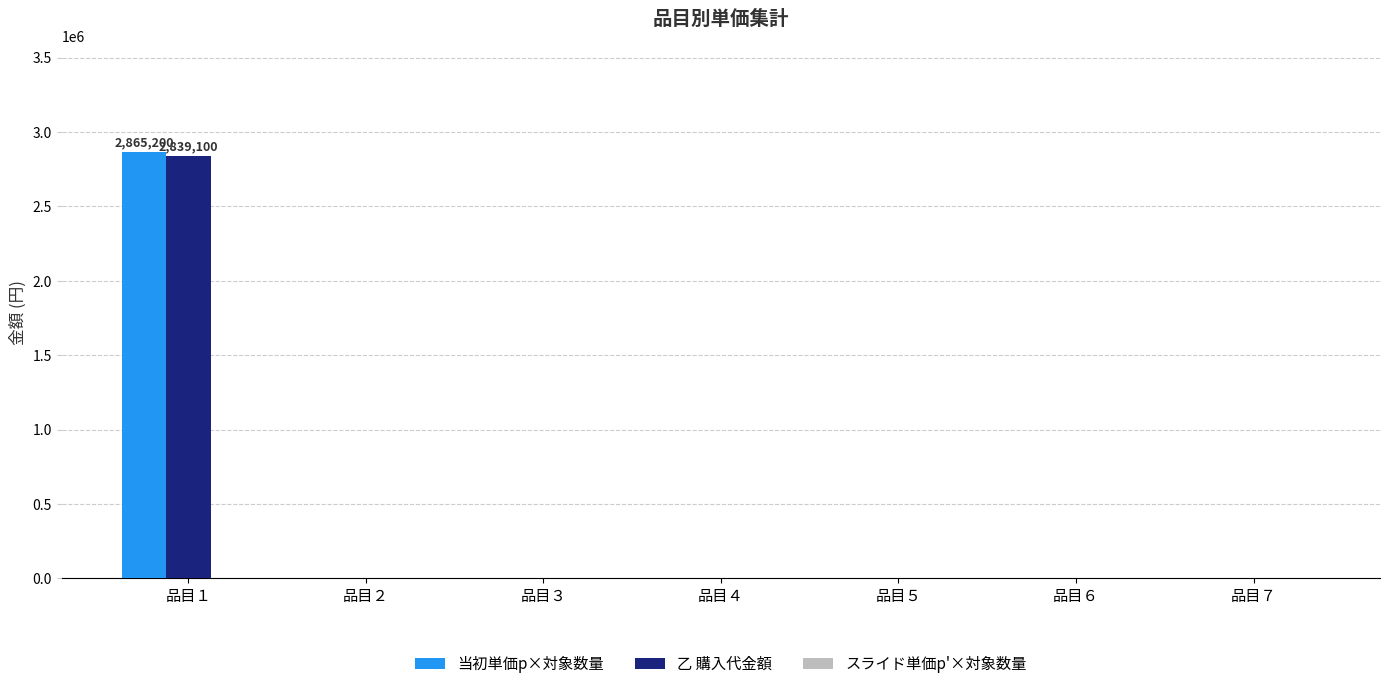

The value of 乙 購入代金額 at 品目２ is -1696652. True or false?

False